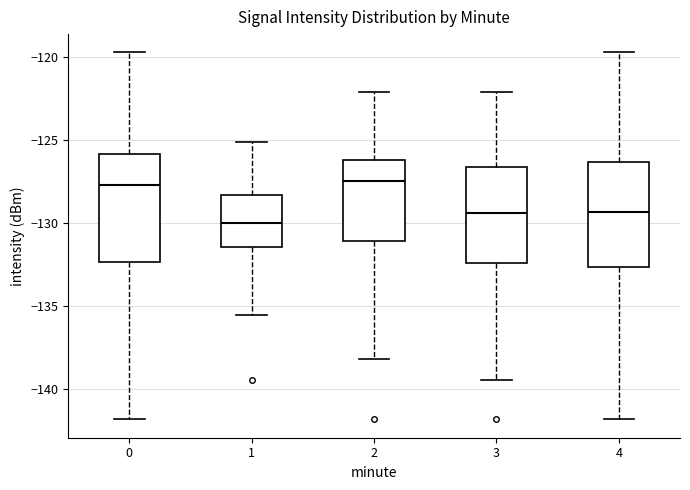

Reading left to right, read every box against the y-axis: the position of its median line, the range the box covers, and the ends of its whiskers. The values are not printed on the chart, so give them approximately, as read against the axis.

0: median -127.5, box -132.5 to -126.0, whiskers -142.0 to -119.5
1: median -130.0, box -131.5 to -128.5, whiskers -135.5 to -125.0
2: median -127.5, box -131.0 to -126.0, whiskers -138.0 to -122.0
3: median -129.5, box -132.5 to -126.5, whiskers -139.5 to -122.0
4: median -129.5, box -132.5 to -126.5, whiskers -142.0 to -119.5